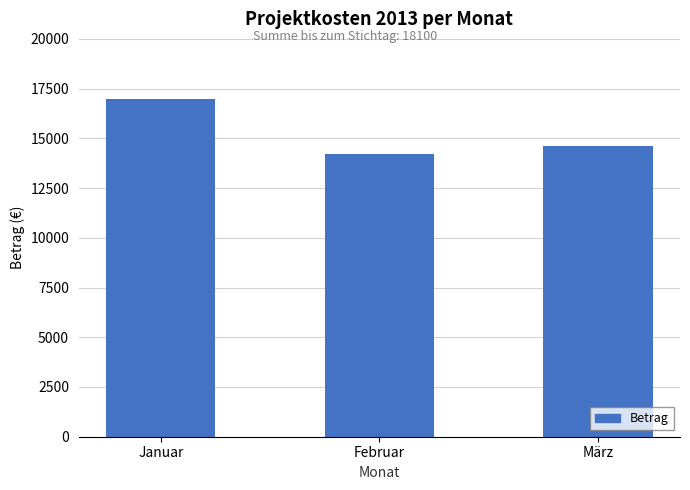

The value at Januar is 17000. True or false?

True